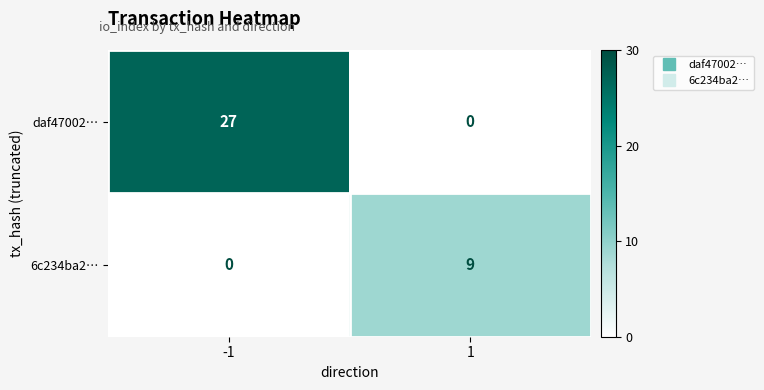

Between -1 and 1, which series saw the biggest shift?

daf47002…